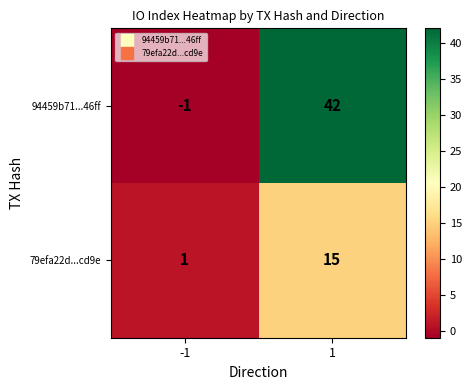

What value does the 94459b71...46ff series have at 1, to the nearest 5?

40